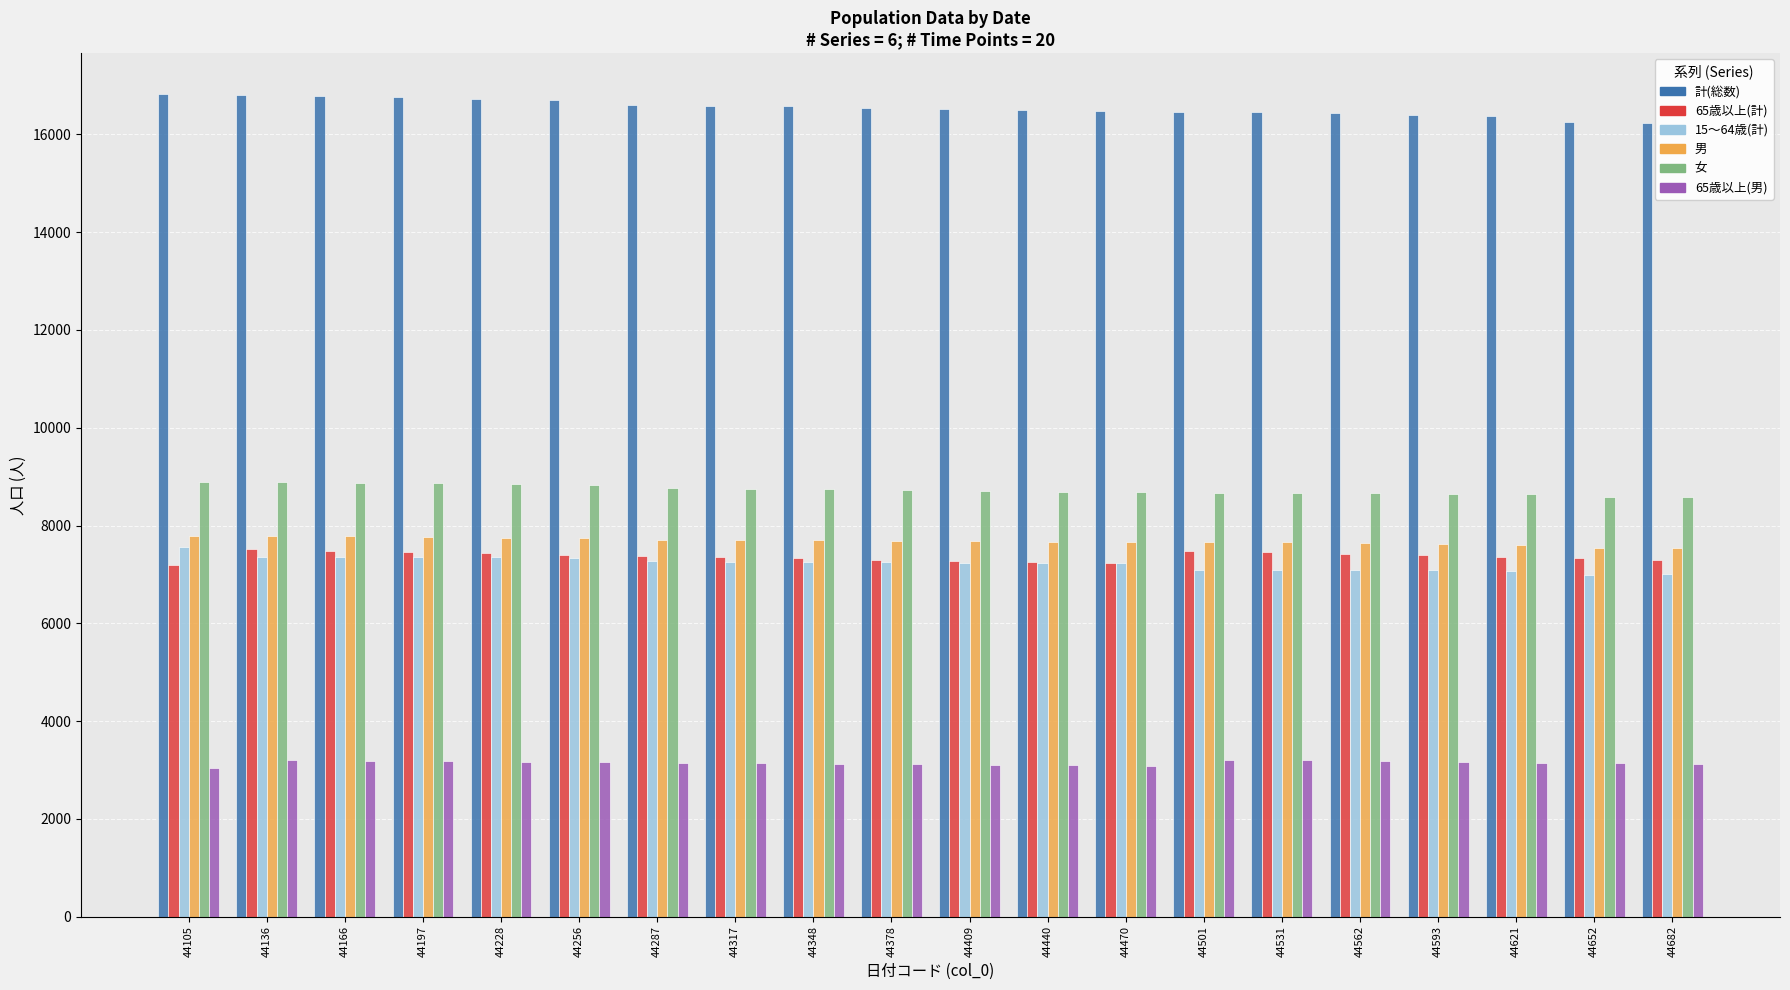

How many bars are there in each group?

6